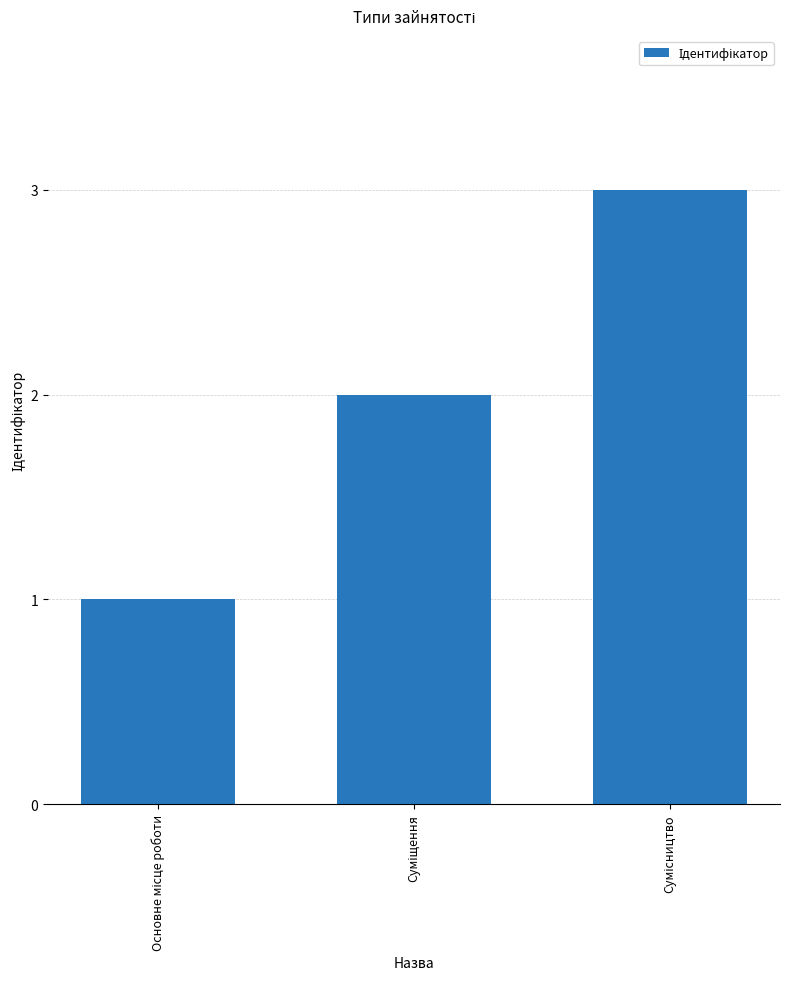

What is the maximum value shown in the chart?

3